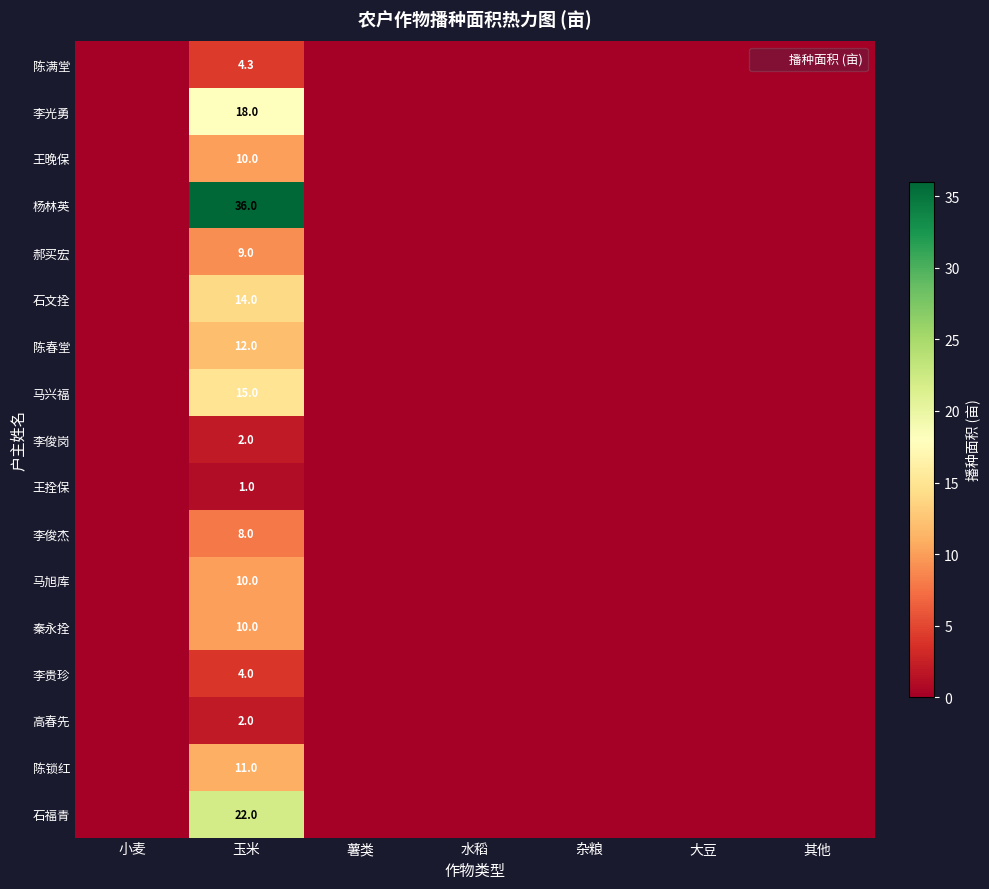

At which label does 秦永拴 reach its peak?

玉米